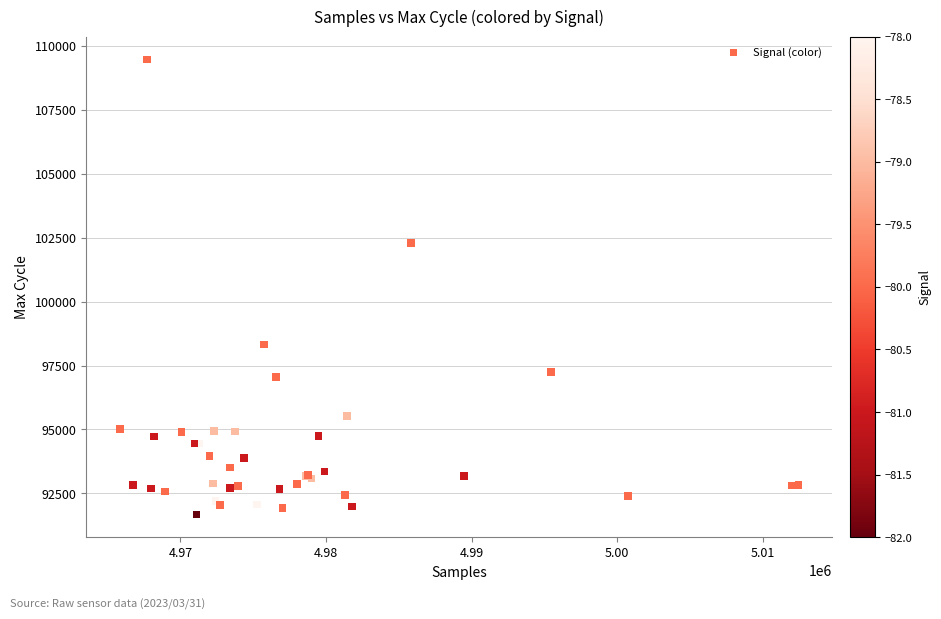

What Y value in the scatter plot is closest to 100575?

102283